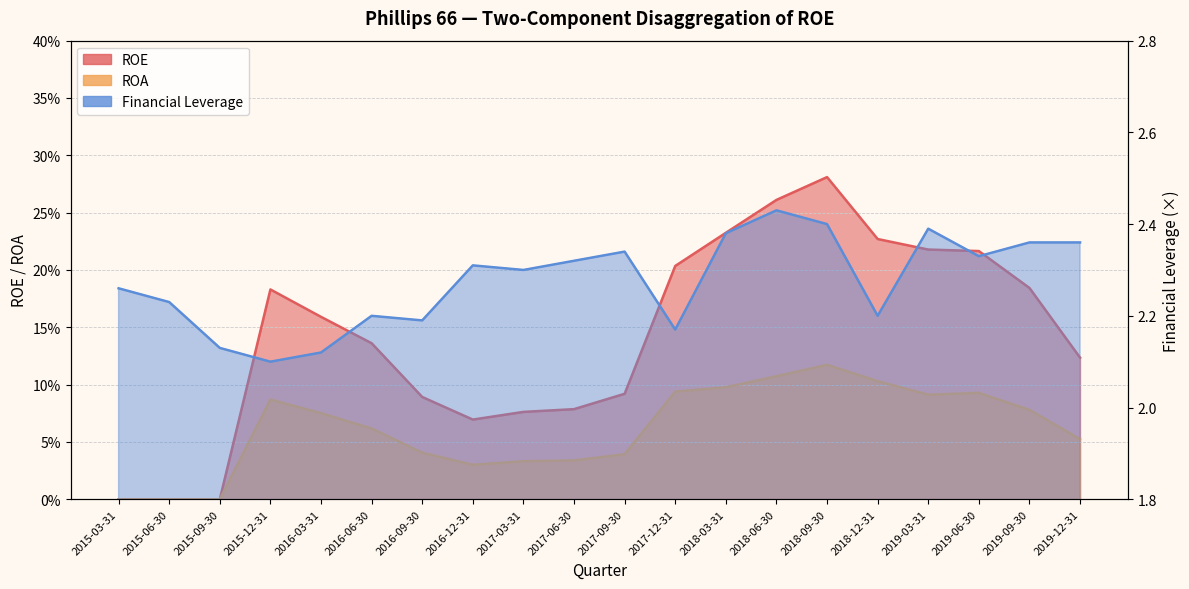

How many categories are shown in the chart?

20